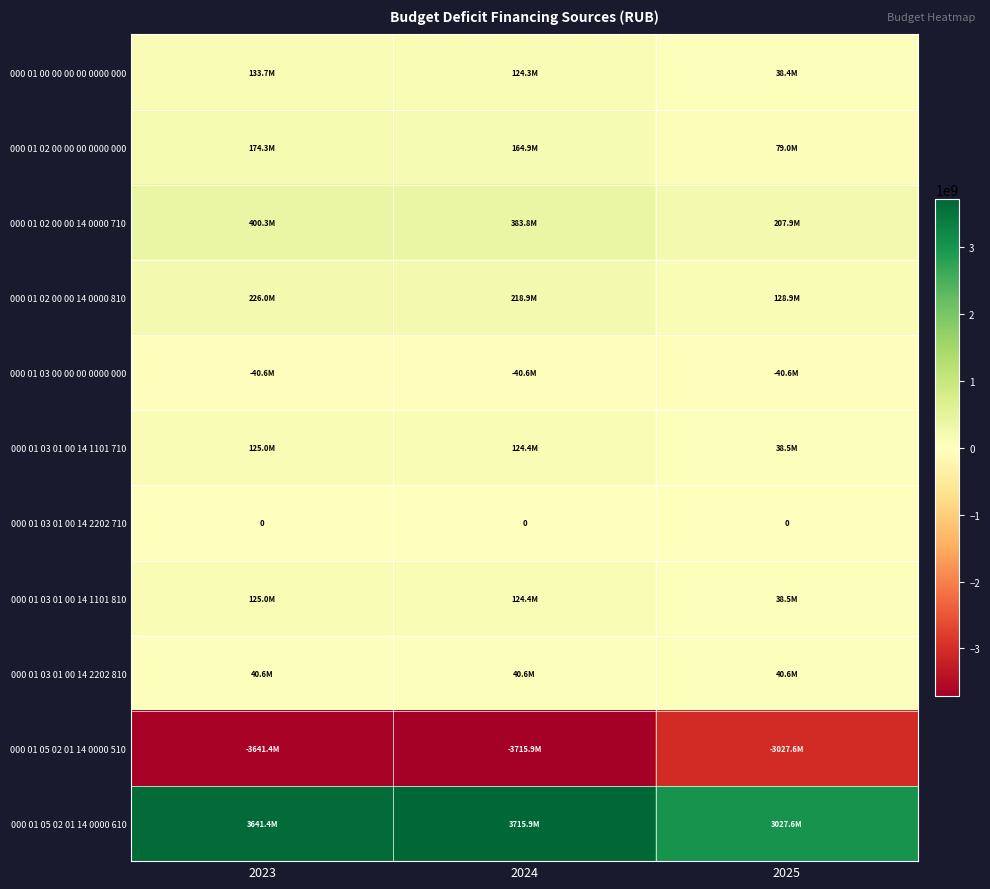

What is the minimum value for 000 01 02 00 00 14 0000 710?

207942913.4